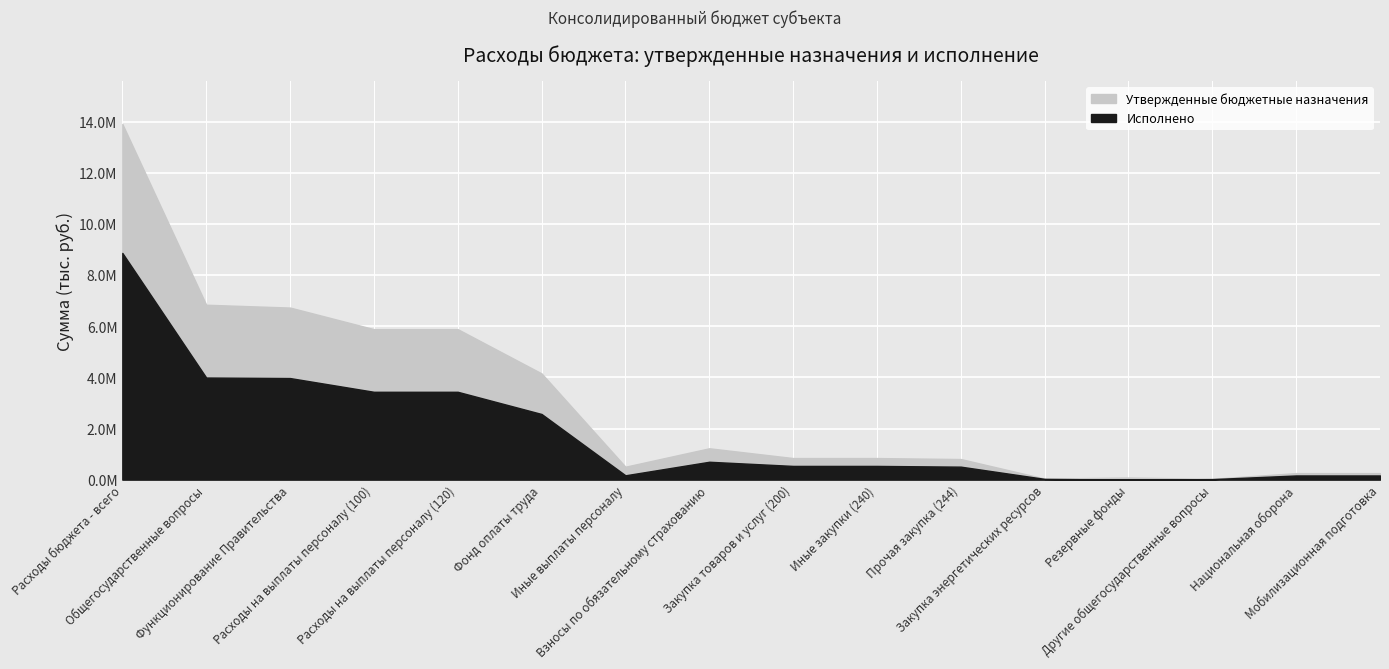

Rank the series by their average value, from highest to lowest.

Утвержденные бюджетные назначения, Исполнено